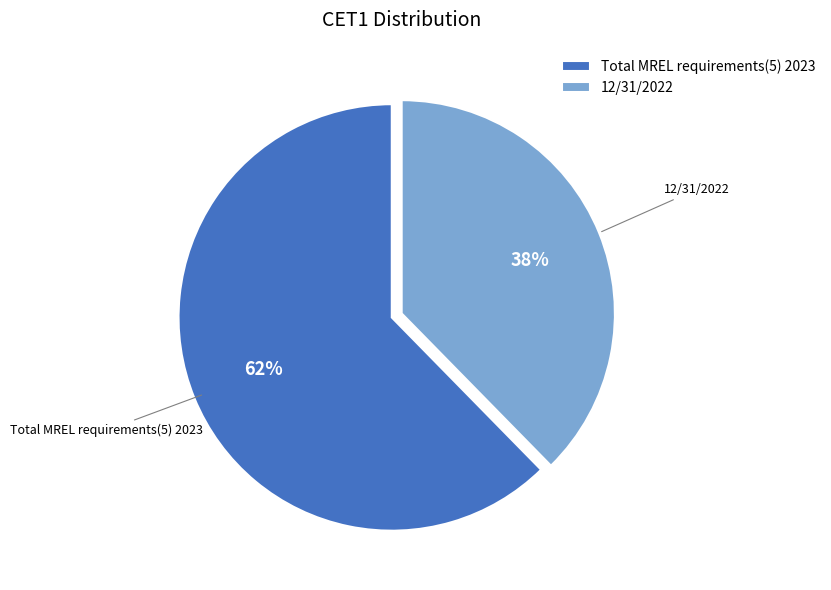

How many segments does this pie chart have?

2